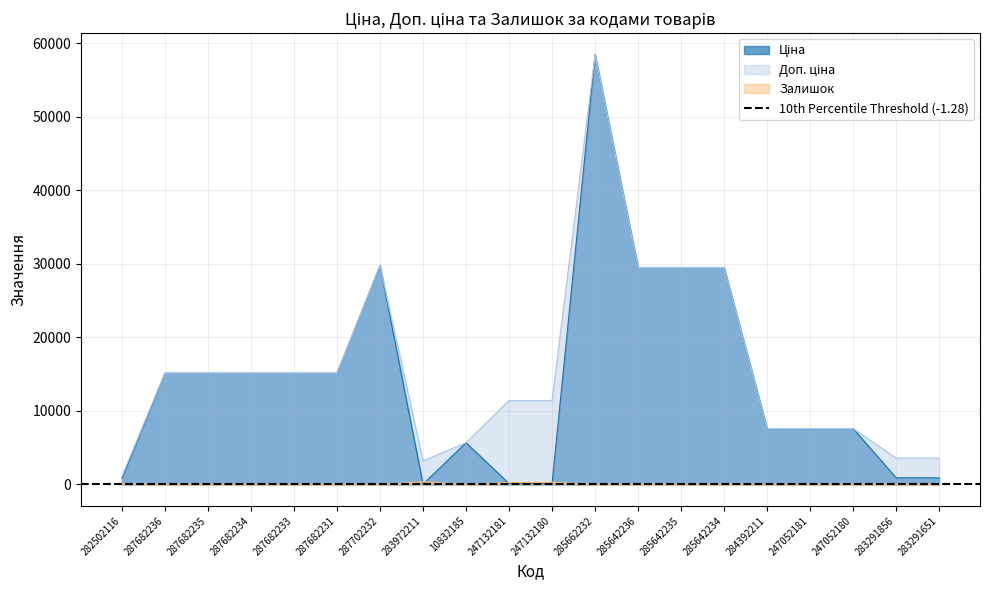

True or false: Залишок and Доп. ціна intersect in this chart.

False